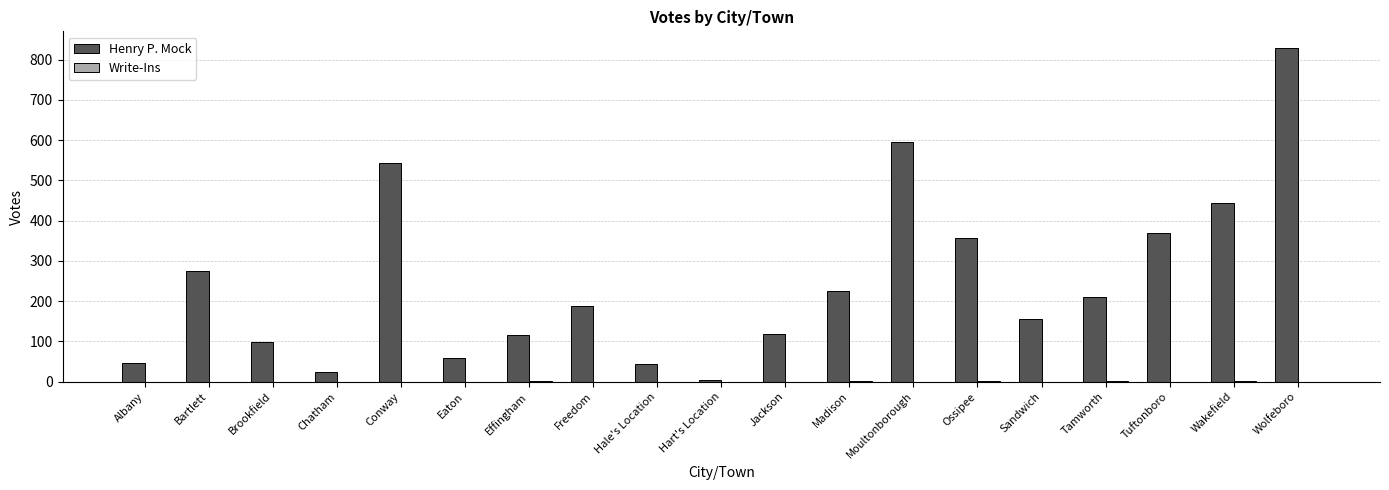

What is the sum of the Henry P. Mock values at Moultonborough and Eaton?

654